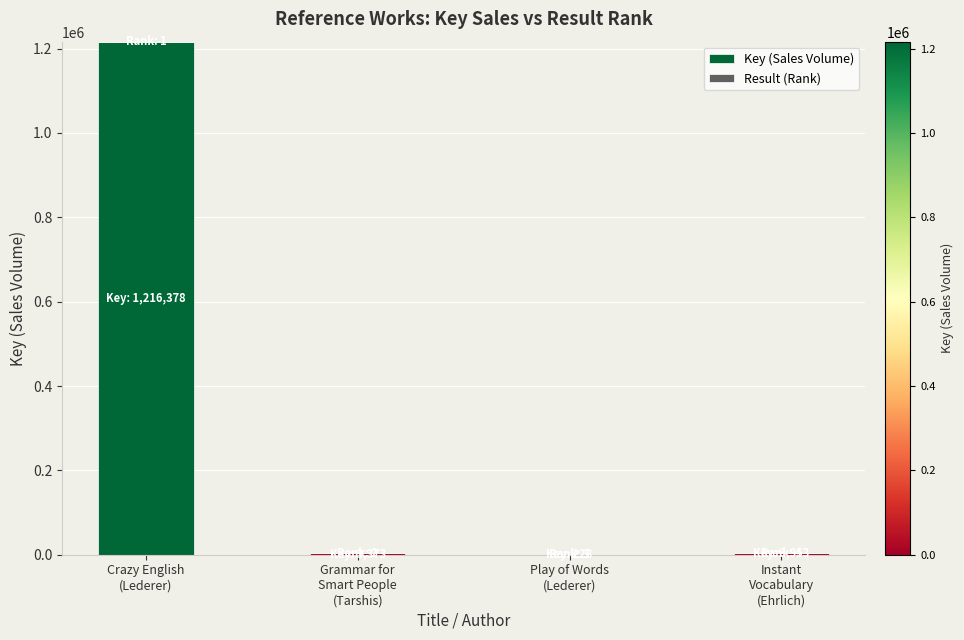

Are the bars grouped side by side (vs. stacked)?

No